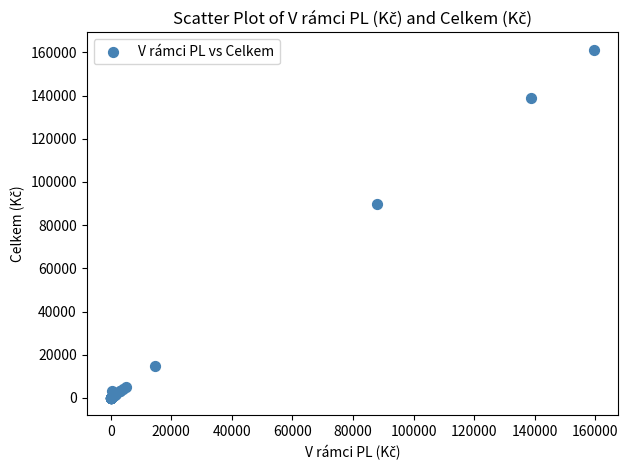

What Y value in the scatter plot is closest to 80599?

89710.5